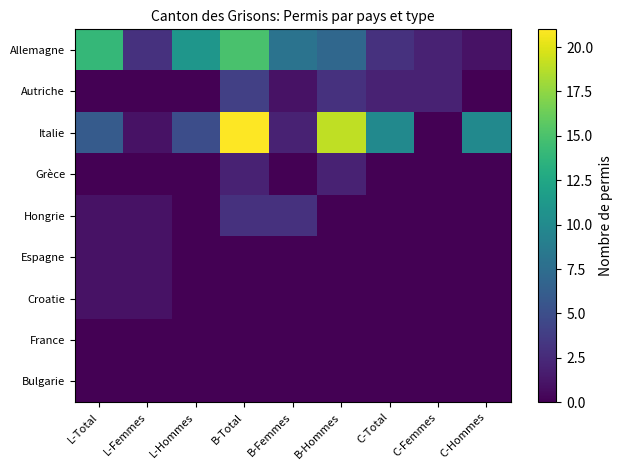

At how many categories does at least one series exceed 13?

3